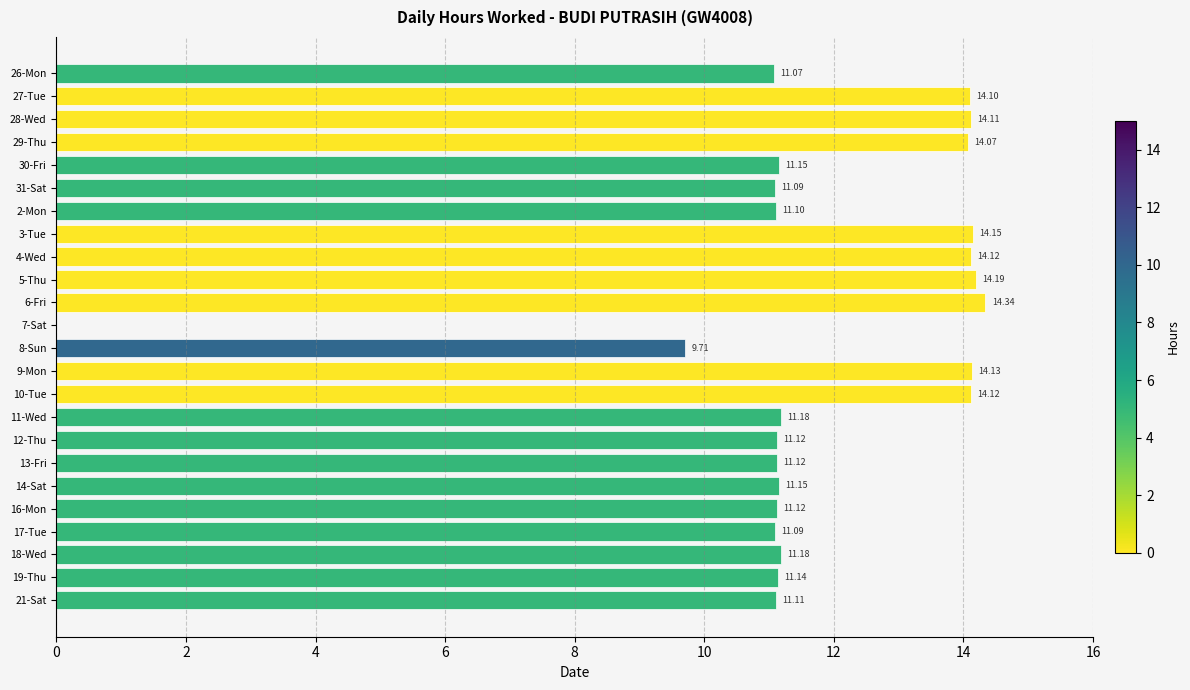

What is the sum of all values?

281.7